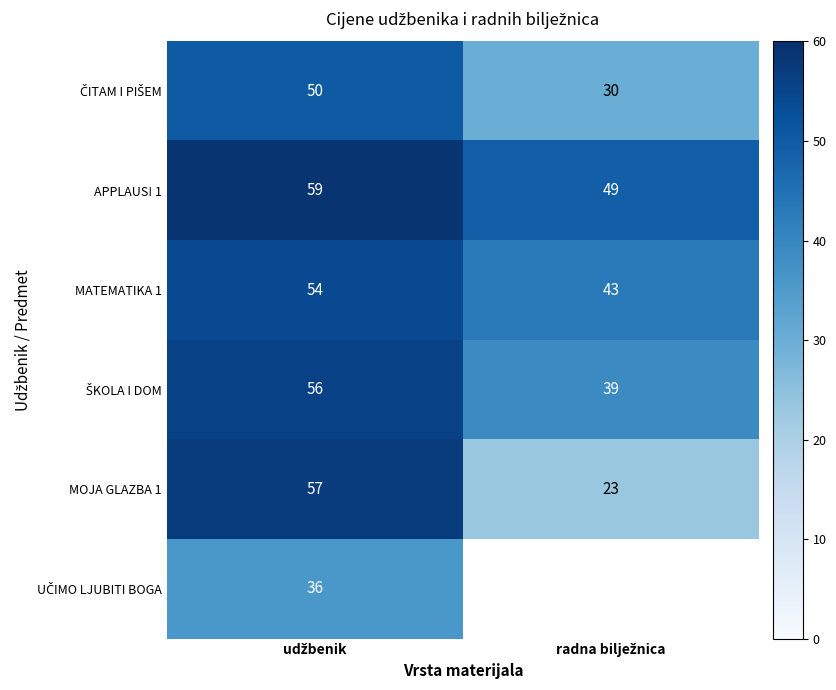

What is the difference between the maximum and minimum values in the MATEMATIKA 1 series?

11